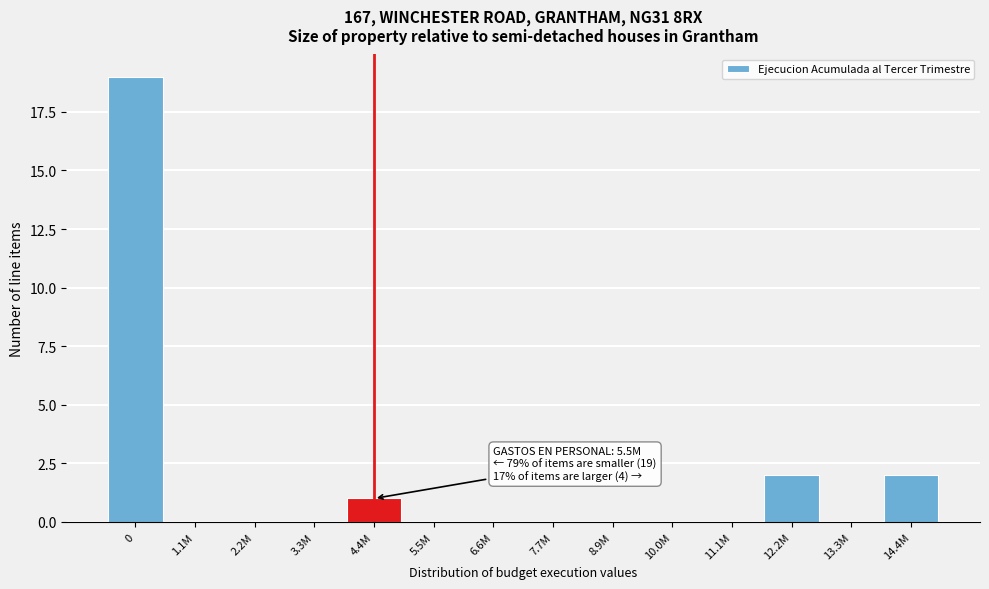

Reading right to left, transcribe all the data shown in this chart.

14.4M=2	13.3M=0	12.2M=2	11.1M=0	10.0M=0	8.9M=0	7.7M=0	6.6M=0	5.5M=0	4.4M=1	3.3M=0	2.2M=0	1.1M=0	0=19